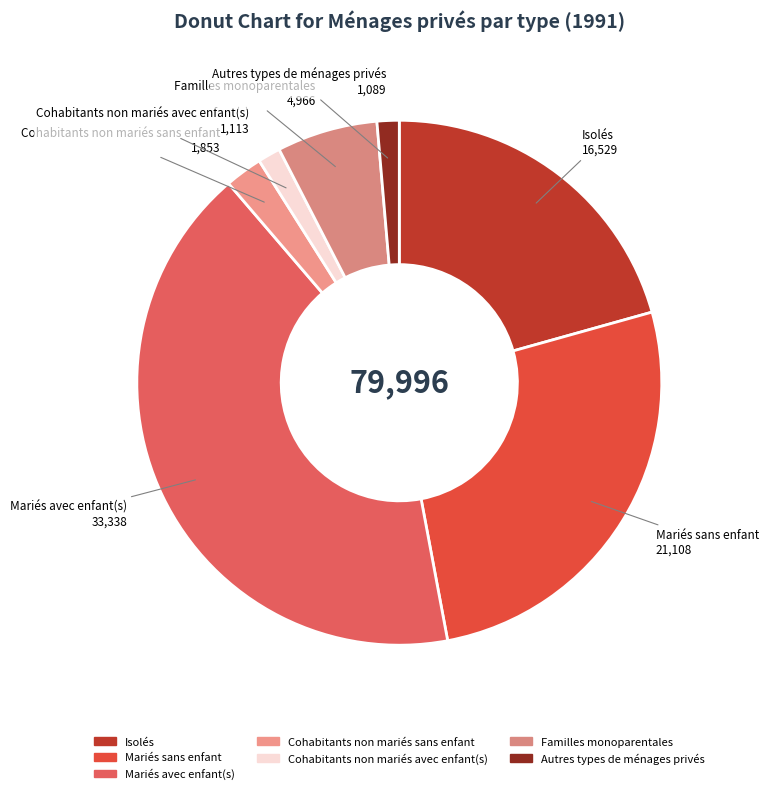

What is the ratio of the value at Cohabitants non mariés avec enfant(s) to the value at Cohabitants non mariés sans enfant?

0.6